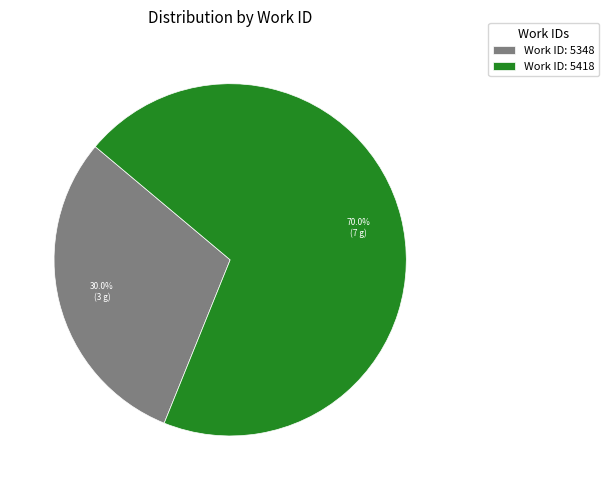

Do Work ID: 5418 and Work ID: 5348 together represent more than half of the pie?

Yes